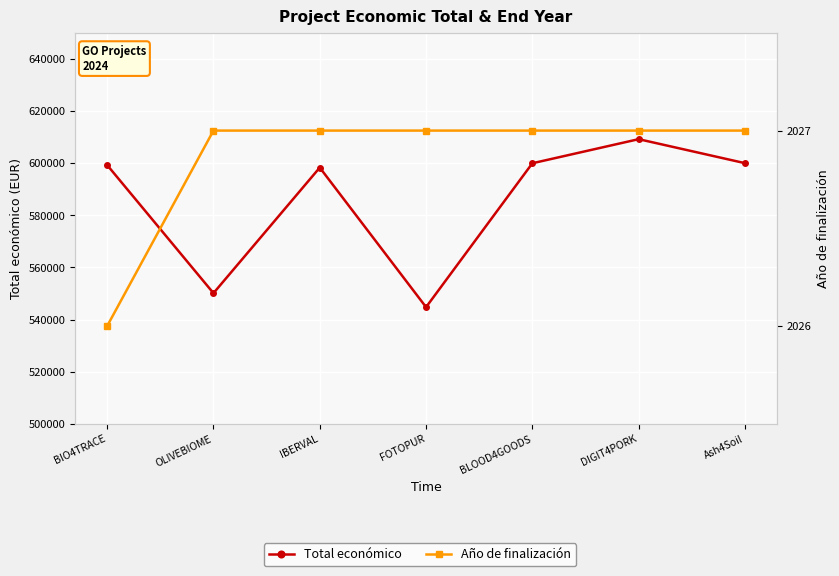

What are all the series names shown in the legend?

Total económico, Año de finalización